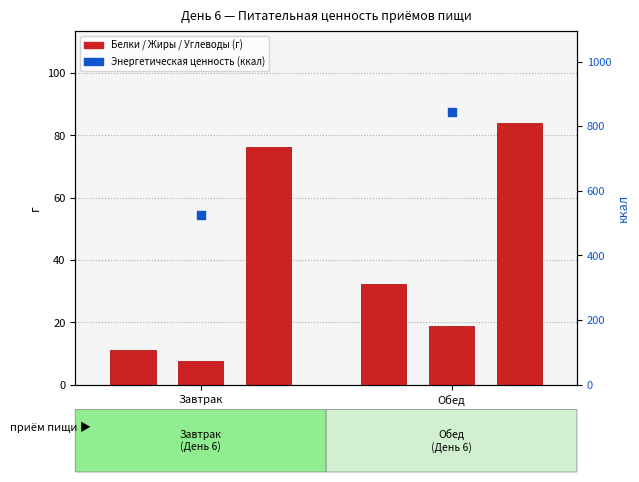

At which category is the sum across all series the highest?

Обед